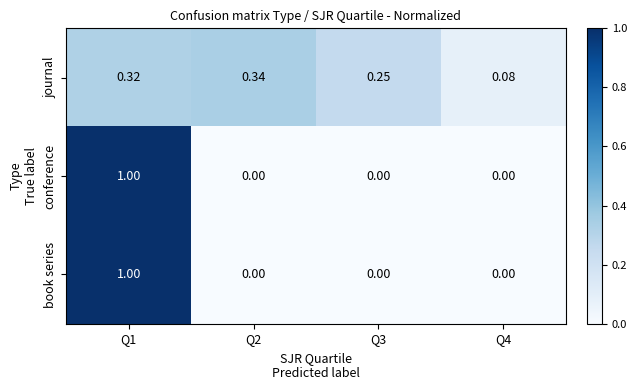

At which category is the sum across all series the highest?

Q1